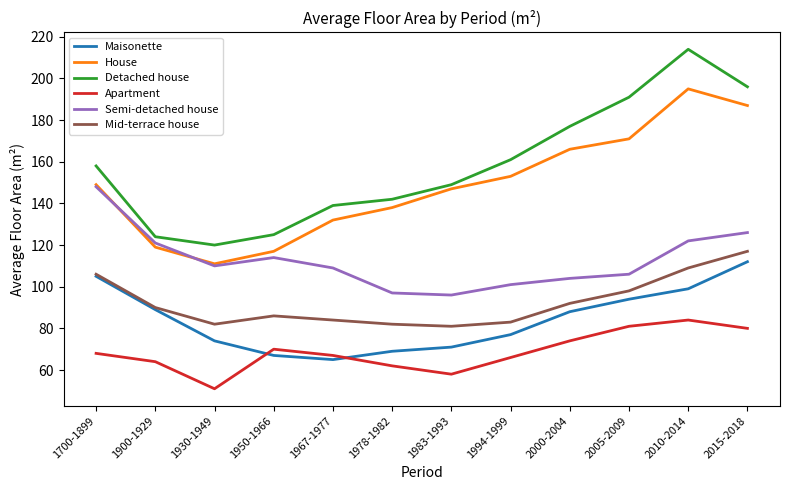

Reading left to right, transcribe all the data shown in this chart.

Maisonette: 1700-1899=105	1900-1929=89	1930-1949=74	1950-1966=67	1967-1977=65	1978-1982=69	1983-1993=71	1994-1999=77	2000-2004=88	2005-2009=94	2010-2014=99	2015-2018=112
House: 1700-1899=149	1900-1929=119	1930-1949=111	1950-1966=117	1967-1977=132	1978-1982=138	1983-1993=147	1994-1999=153	2000-2004=166	2005-2009=171	2010-2014=195	2015-2018=187
Detached house: 1700-1899=158	1900-1929=124	1930-1949=120	1950-1966=125	1967-1977=139	1978-1982=142	1983-1993=149	1994-1999=161	2000-2004=177	2005-2009=191	2010-2014=214	2015-2018=196
Apartment: 1700-1899=68	1900-1929=64	1930-1949=51	1950-1966=70	1967-1977=67	1978-1982=62	1983-1993=58	1994-1999=66	2000-2004=74	2005-2009=81	2010-2014=84	2015-2018=80
Semi-detached house: 1700-1899=148	1900-1929=121	1930-1949=110	1950-1966=114	1967-1977=109	1978-1982=97	1983-1993=96	1994-1999=101	2000-2004=104	2005-2009=106	2010-2014=122	2015-2018=126
Mid-terrace house: 1700-1899=106	1900-1929=90	1930-1949=82	1950-1966=86	1967-1977=84	1978-1982=82	1983-1993=81	1994-1999=83	2000-2004=92	2005-2009=98	2010-2014=109	2015-2018=117